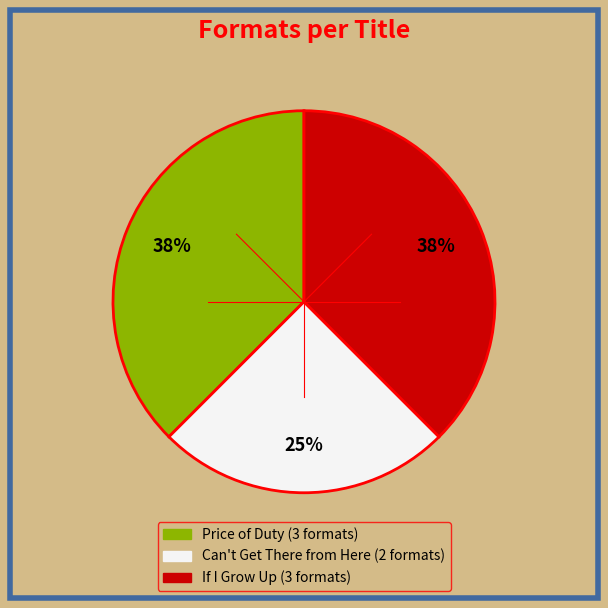

Does Can't Get There from Here account for over 50% of the chart?

No